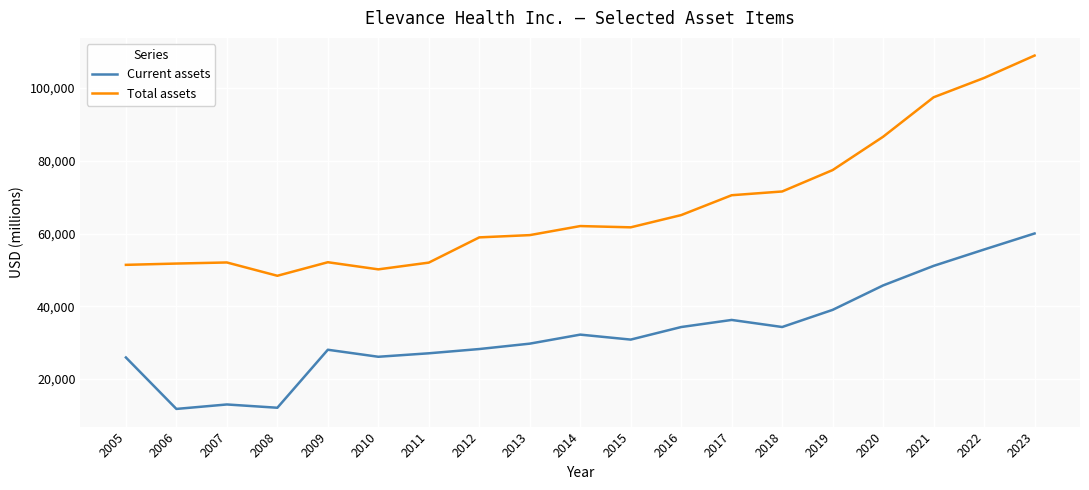

Is it true that Current assets equals 17163 at 2006?

False